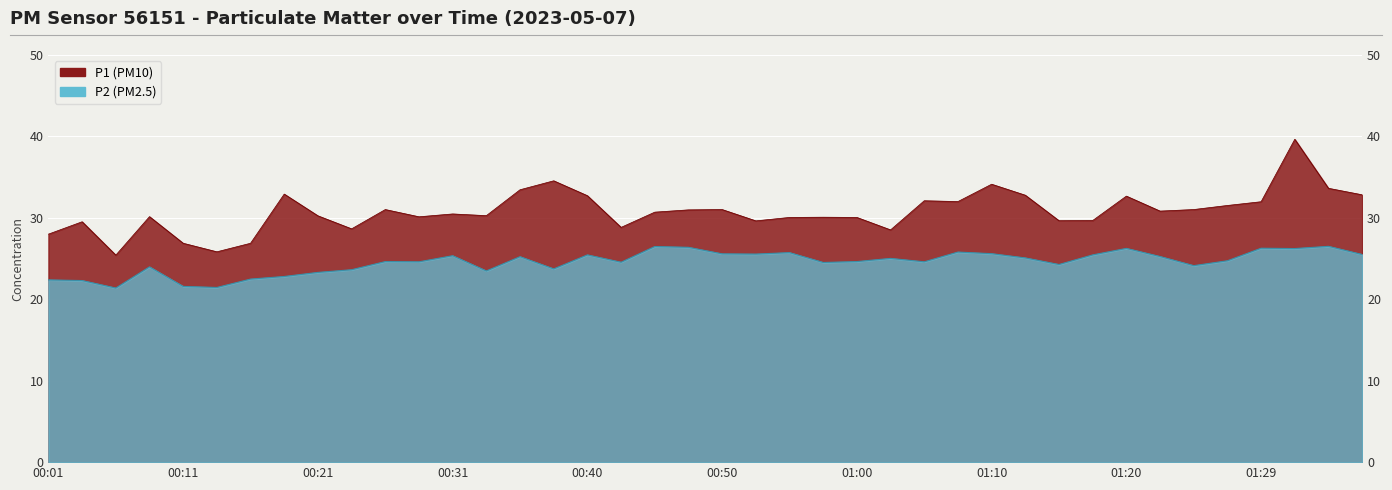

What is the spread (max minus min) of values at 00:40?

7.3